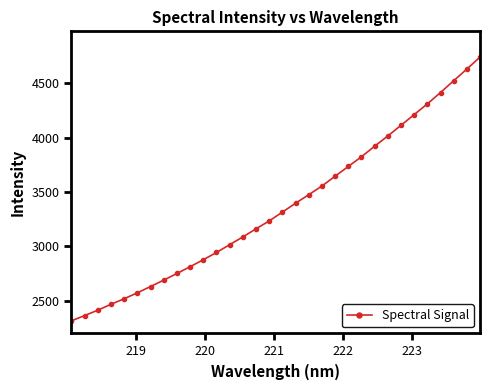

Reading right to left, list all the values displayed in this chart.

4740.9	4630.8	4523.5	4415.1	4310.4	4211.9	4113.5	4015.6	3921.2	3824.6	3734.9	3645.4	3555.1	3475.3	3397.1	3315.3	3234.2	3161.4	3087.0	3015.6	2943.9	2877.3	2812.7	2750.7	2689.2	2630.6	2572.6	2518.2	2467.0	2412.9	2363.0	2315.1